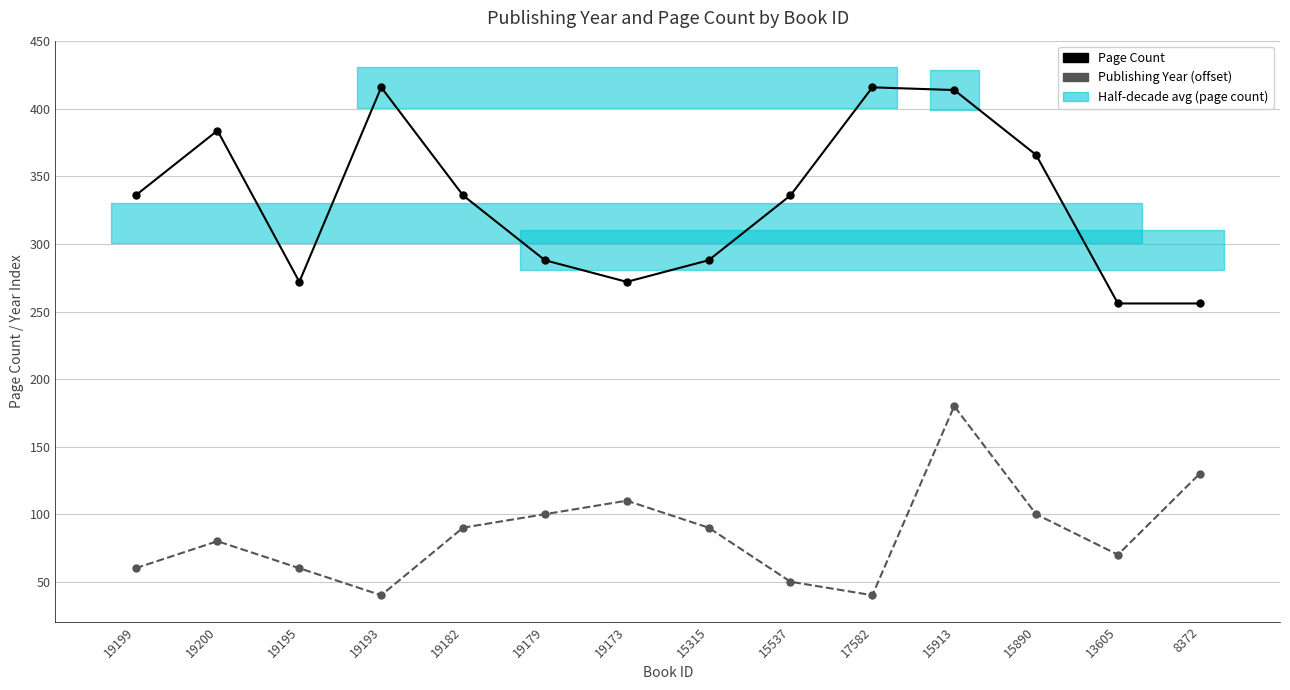

How many interior local valleys does the Page Count series have?

2